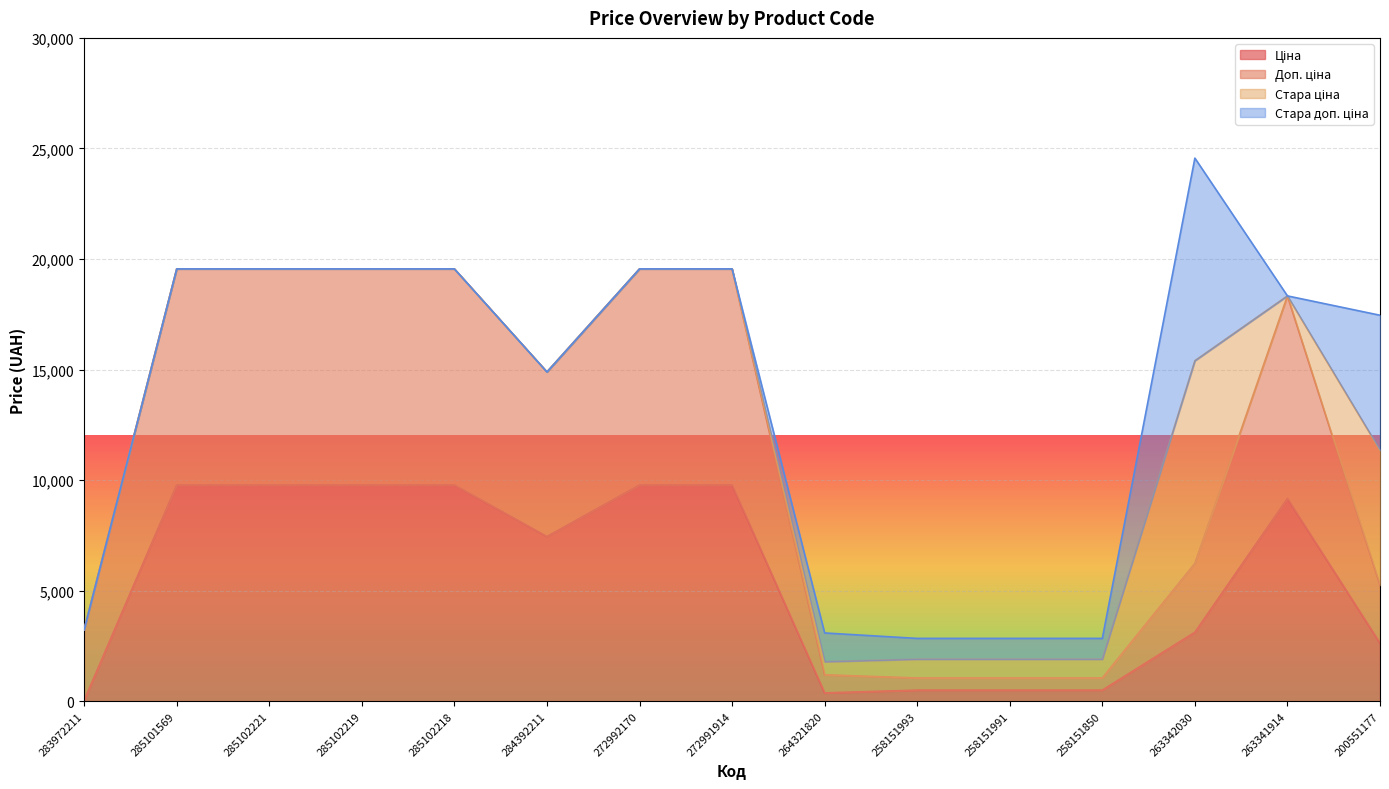

What is the total value across all series at 263341914?

18329.7